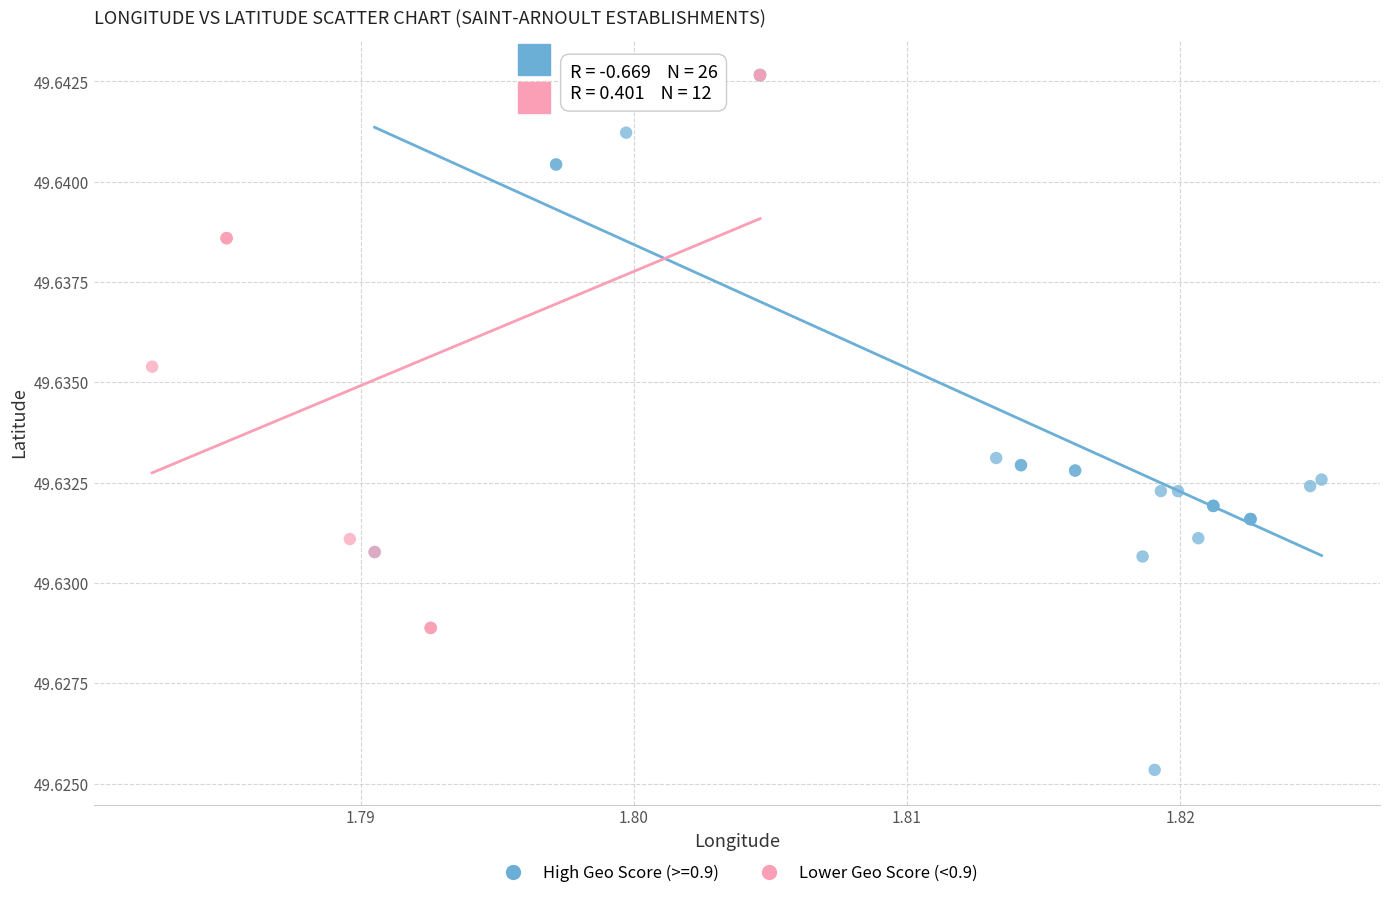

Which series has the widest spread of Y values?

High Geo Score (>=0.9)